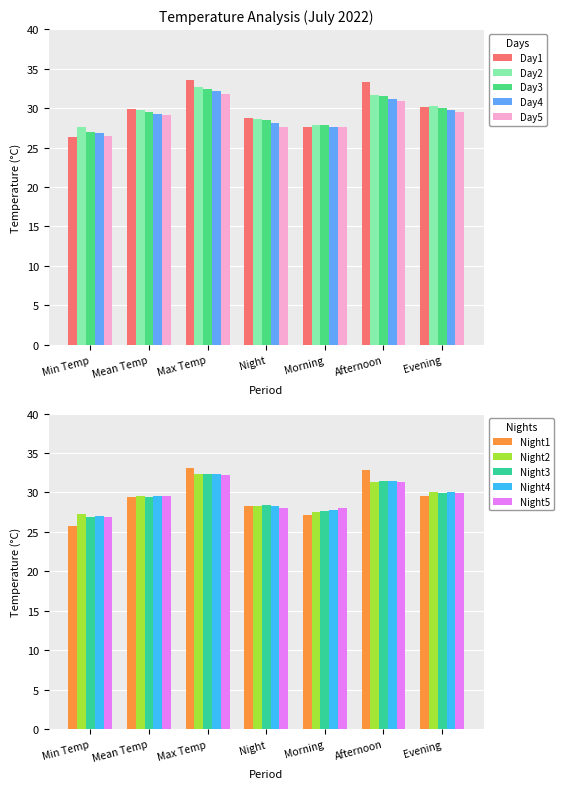

What is the lowest value of the Day1 series?

26.3